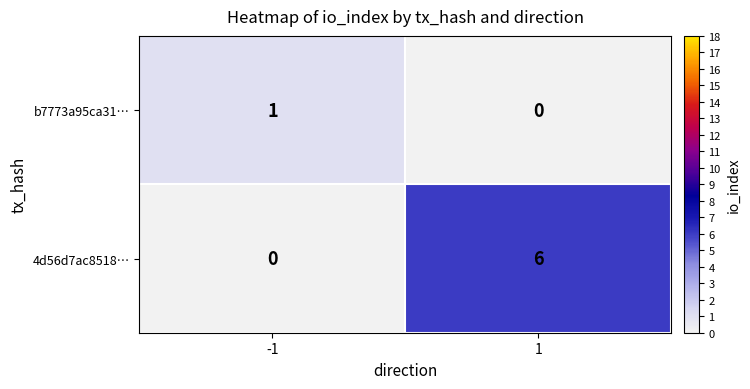

Which label corresponds to the largest value in the chart?

1